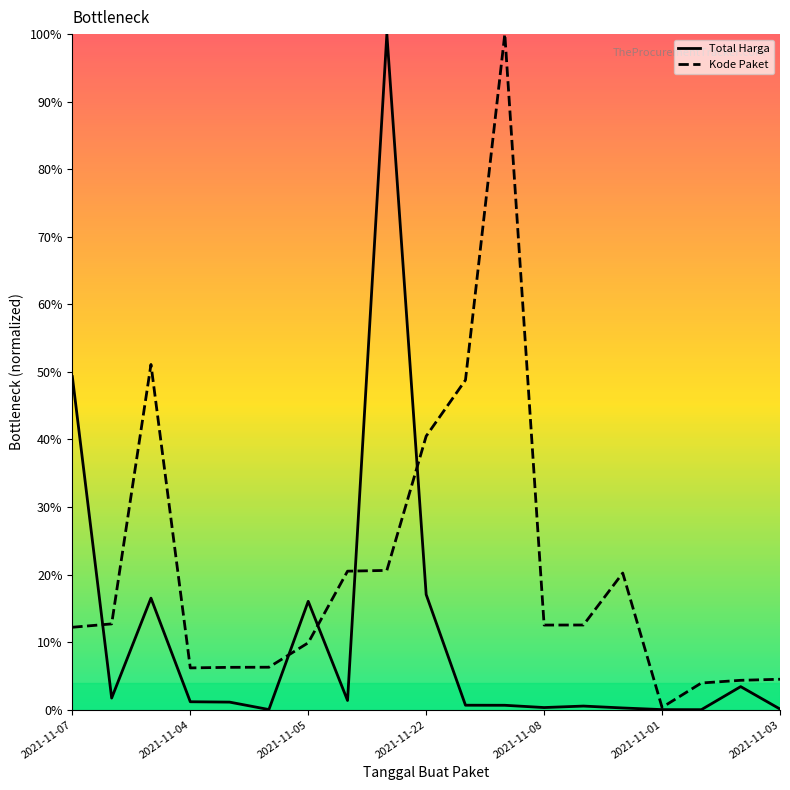

Rank the series by their average value, from lowest to highest.

Total Harga, Kode Paket